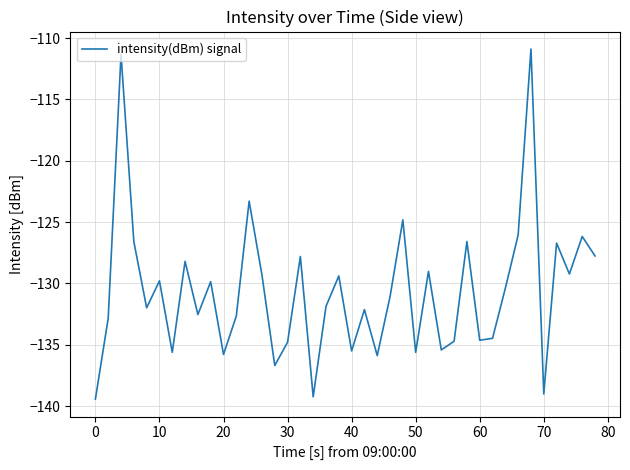

What is the greatest value displayed?

-110.9